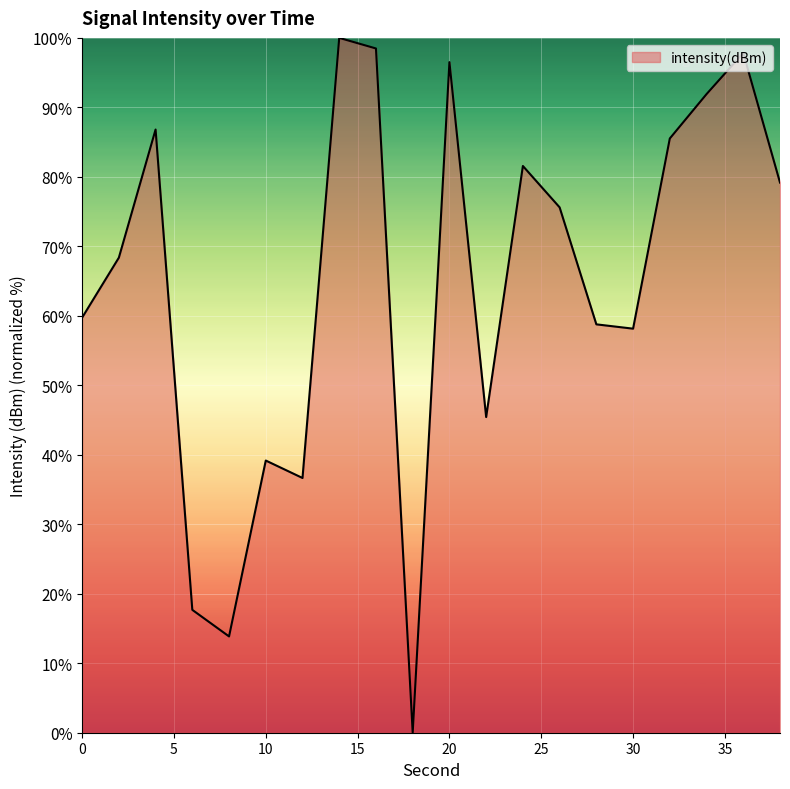

What is the maximum value shown in the chart?

100.0